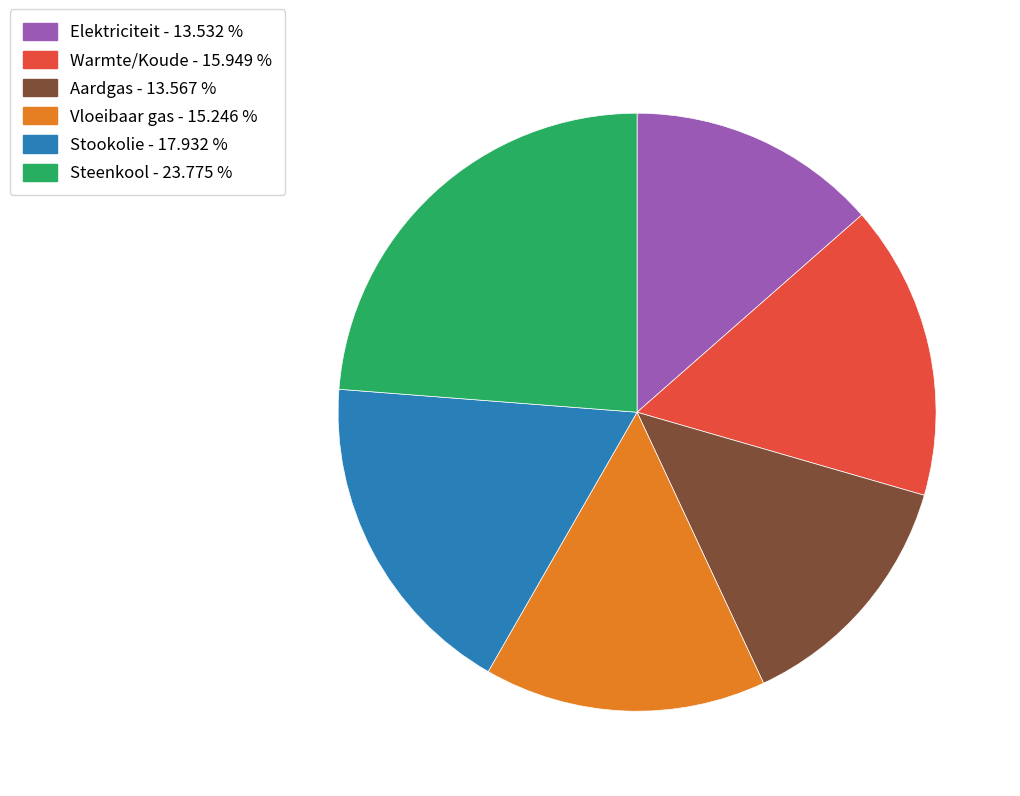

The Aardgas slice represents 14% of the pie. True or false?

True